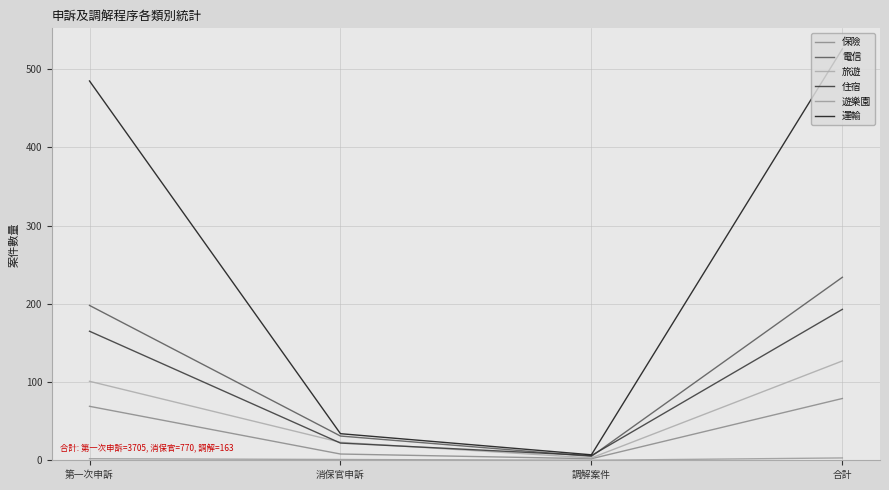

True or false: 電信 and 保險 intersect in this chart.

False